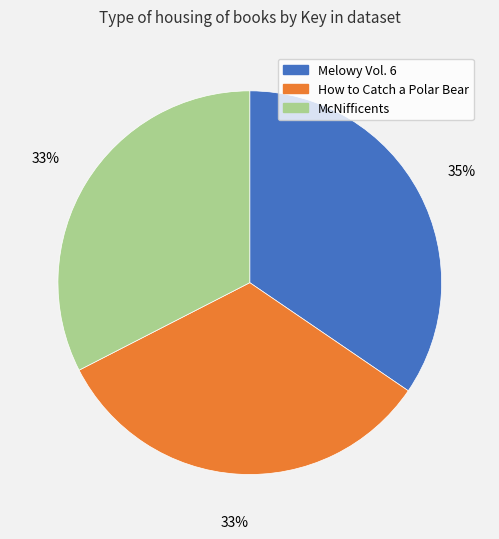

How many segments does this pie chart have?

3